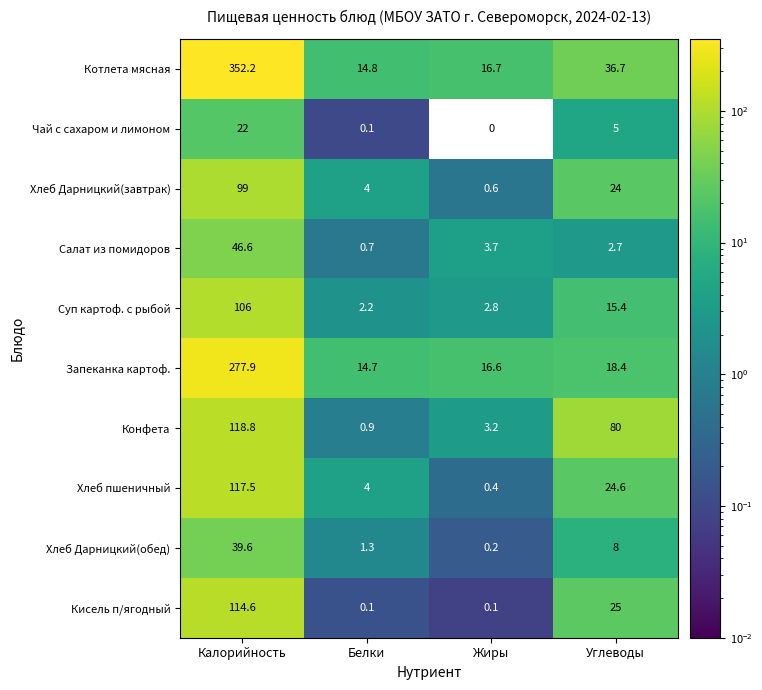

What is the highest value of the Кисель п/ягодный series?

114.6